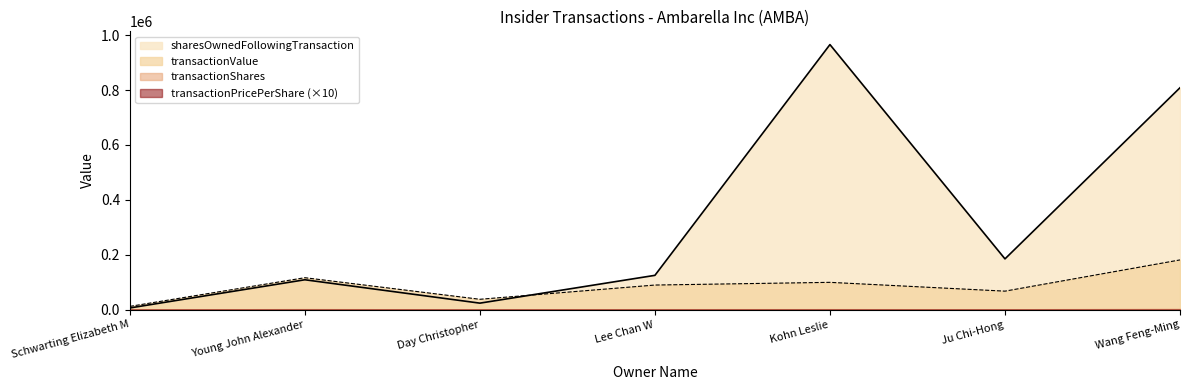

True or false: transactionShares has more than 1 points higher than both neighbors.

True